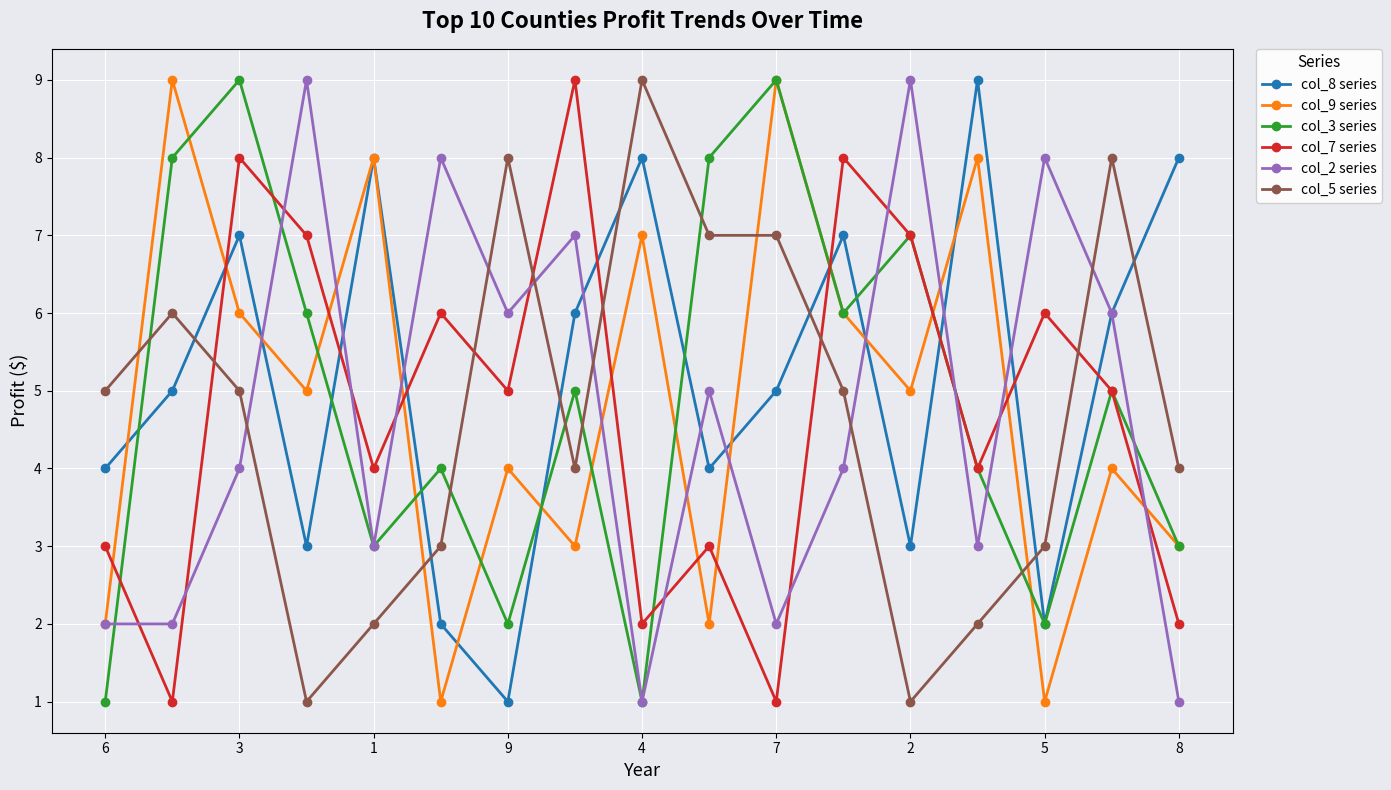

Does the chart have visible grid lines?

Yes